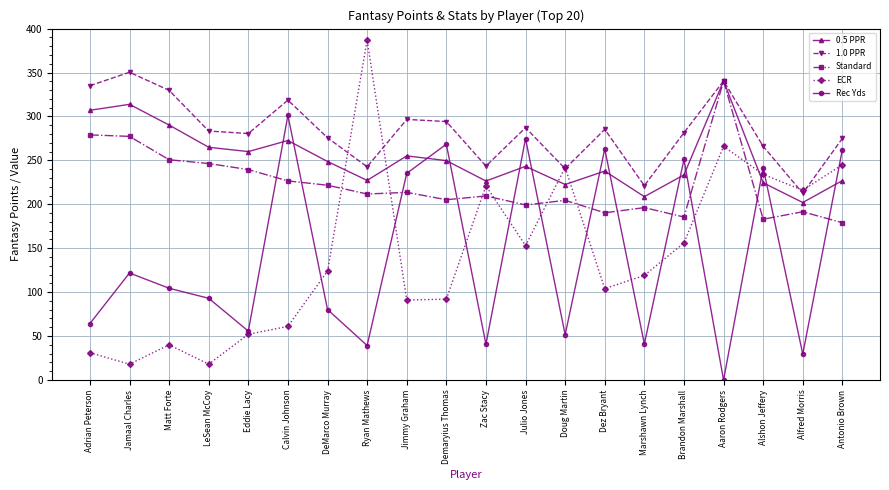

True or false: 1.0 PPR and Rec Yds intersect in this chart.

False